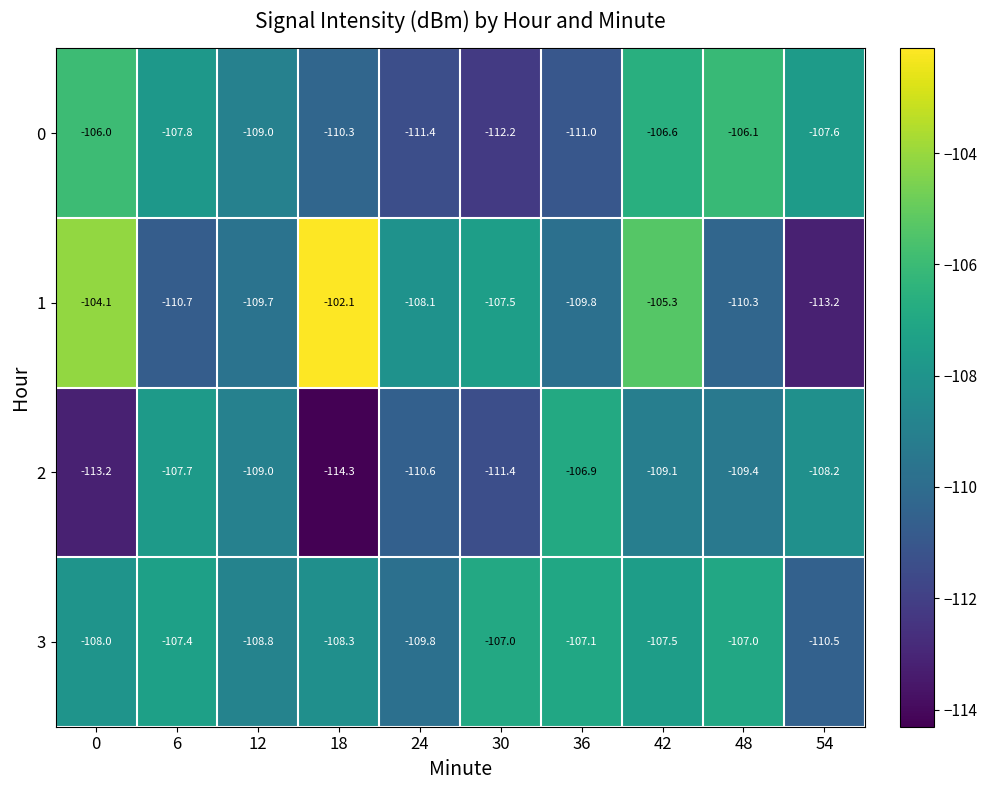

What is the difference between the maximum and minimum values in the 1 series?

11.1